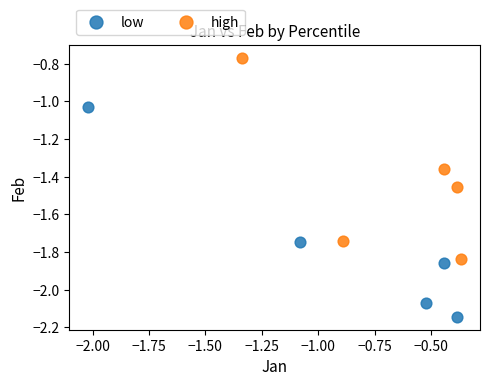

Which series contains the lowest Y value?

low